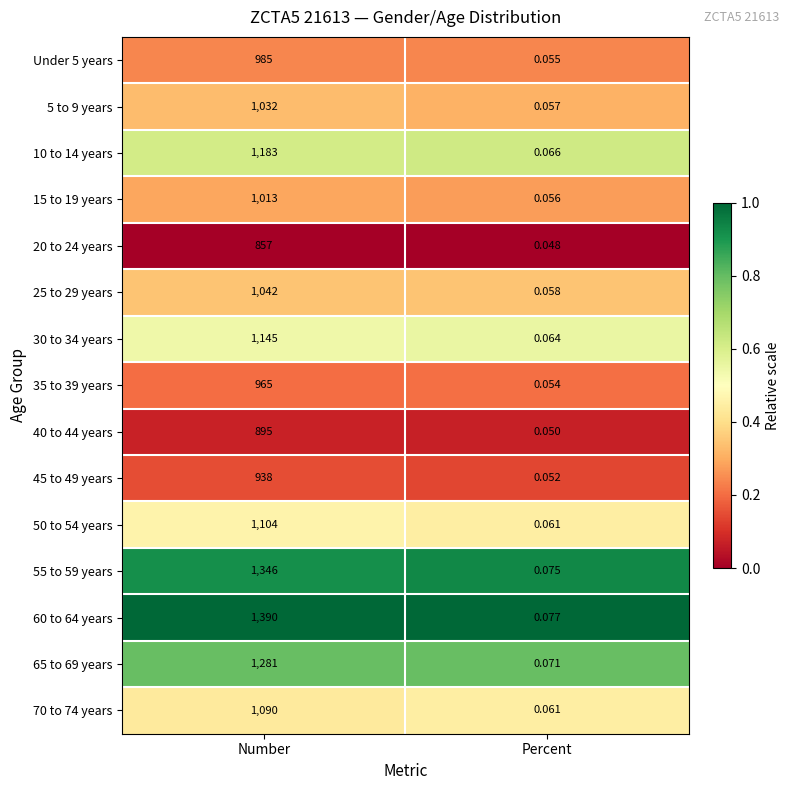

List the labels in order of 5 to 9 years value, smallest first.

Percent, Number